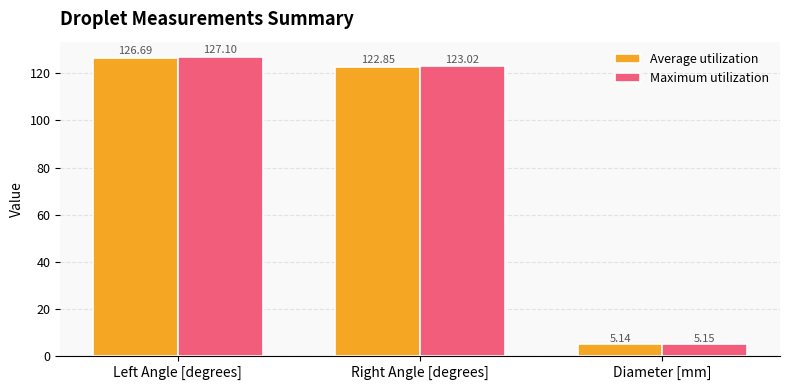

Which category has the lowest value across all series?

Diameter [mm]